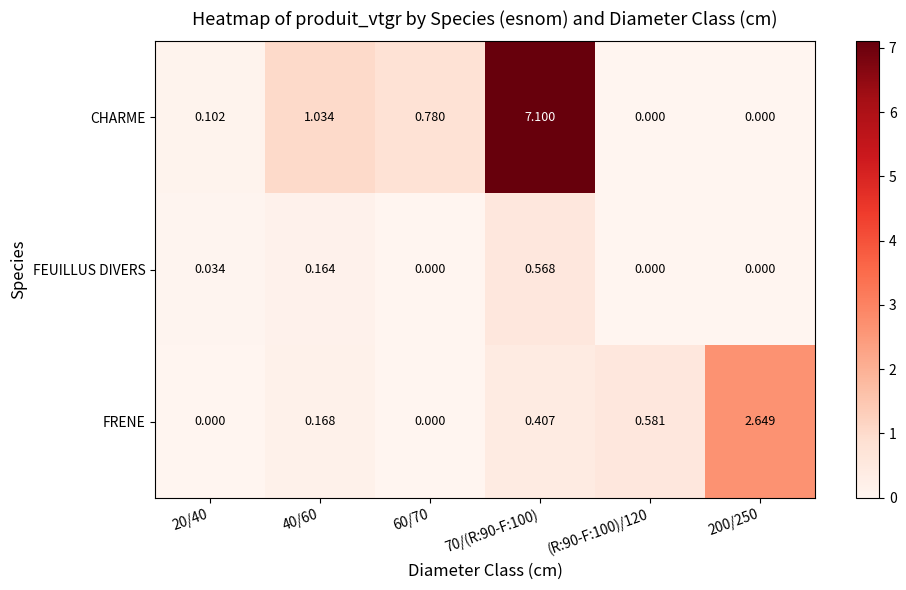

At how many categories does at least one series exceed 6?

1